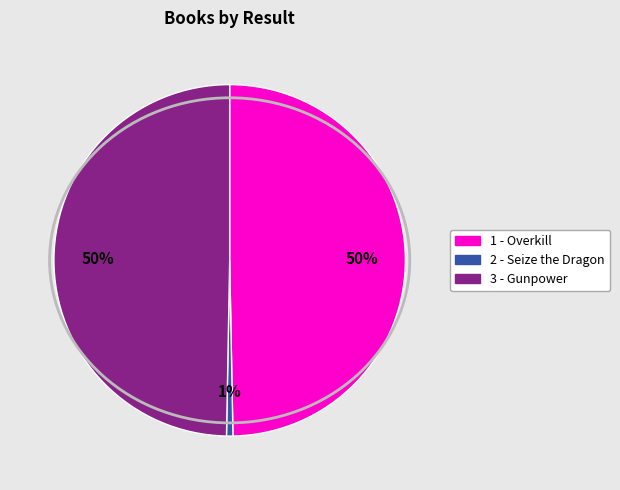

To the nearest percent, what percentage of the pie is 3?

50%